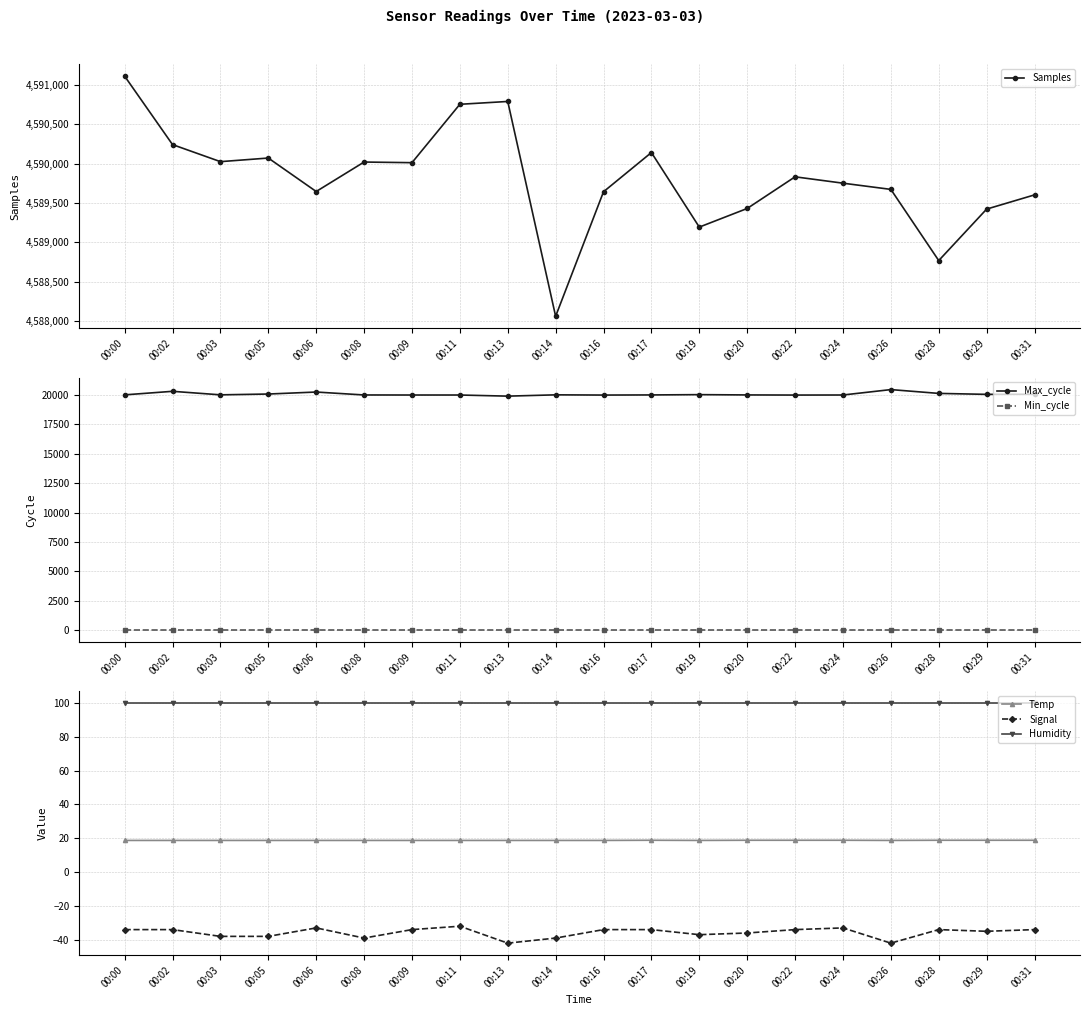

The value of Temp at 00:28 is 28.6. True or false?

False